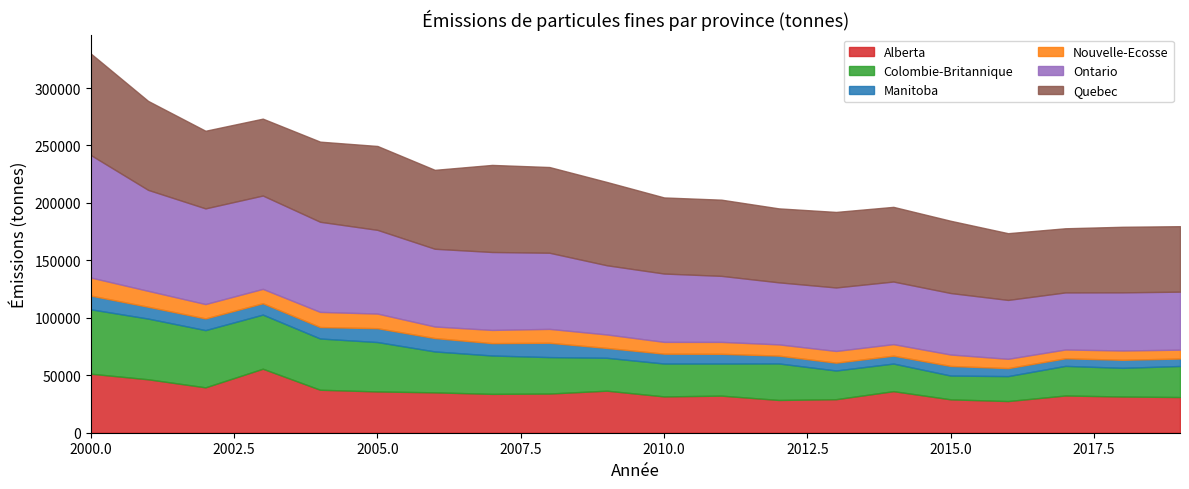

True or false: Alberta and Manitoba cross at least once.

False